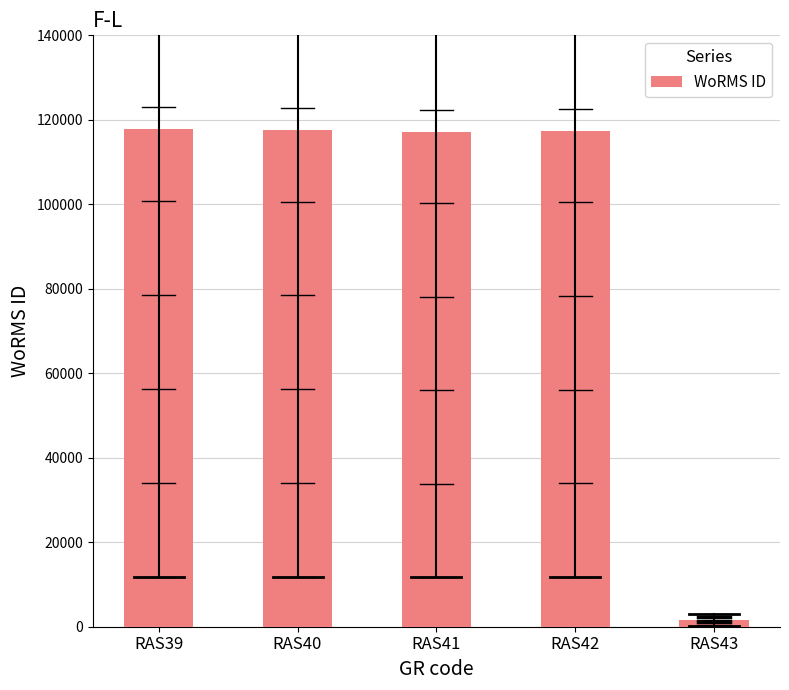

What is the value of the 2nd bar from the left?

117644